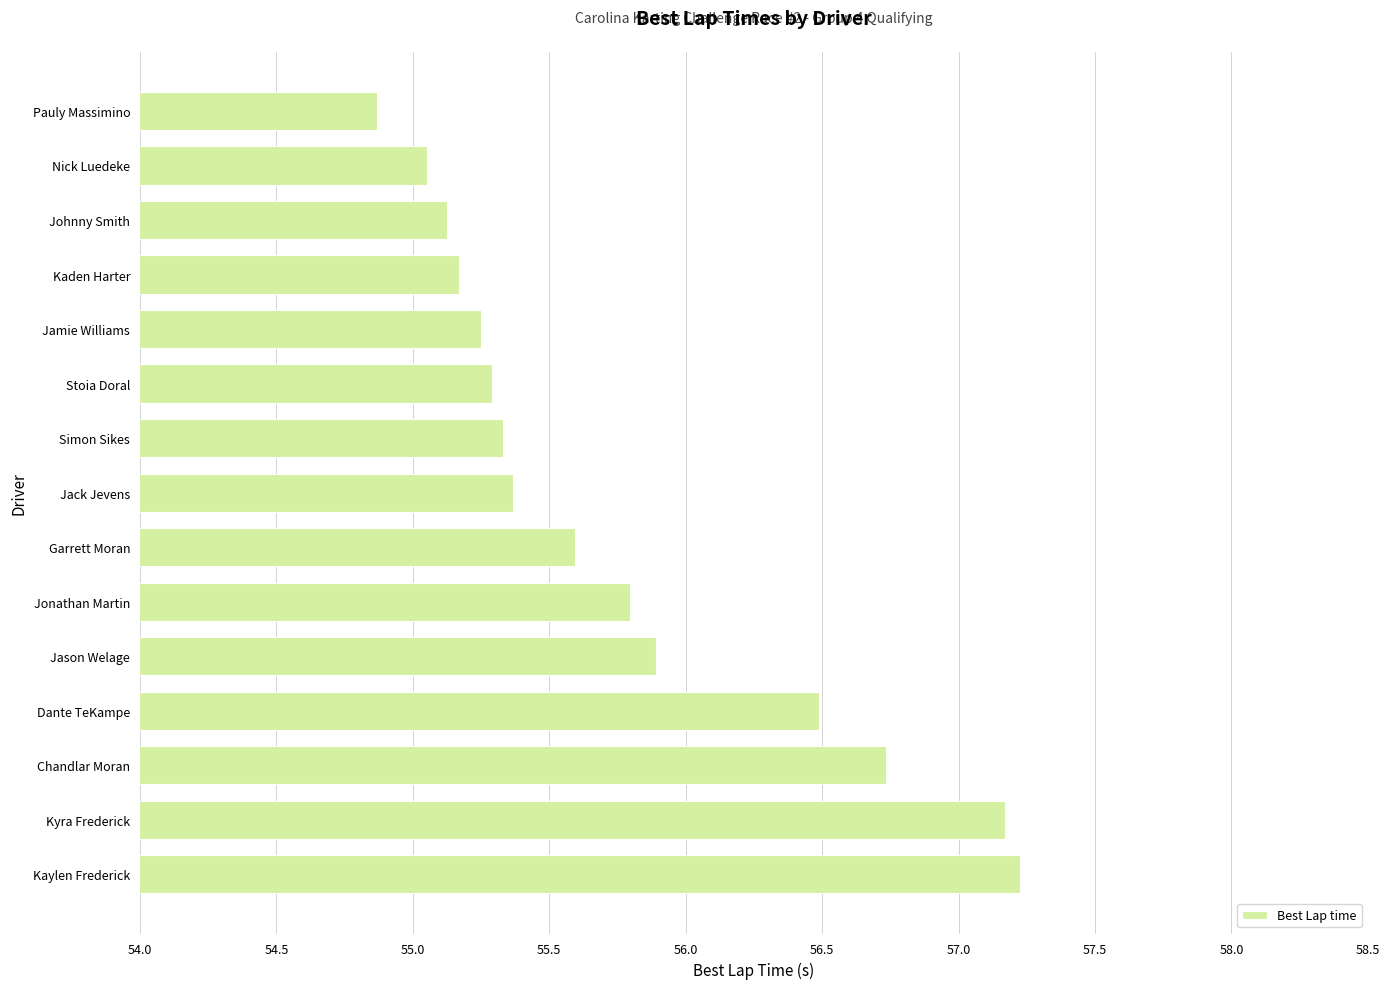

What is the difference between the maximum and minimum values?

2.4